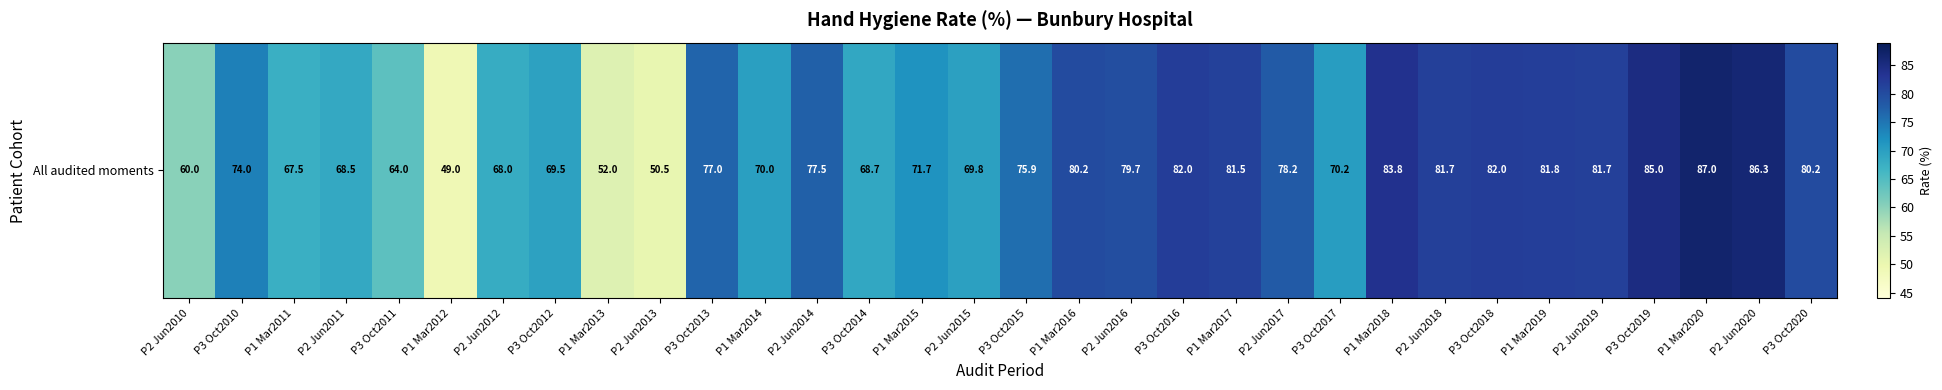

What is the sum of the values at P1 Mar2011 and P1 Mar2014?

137.5